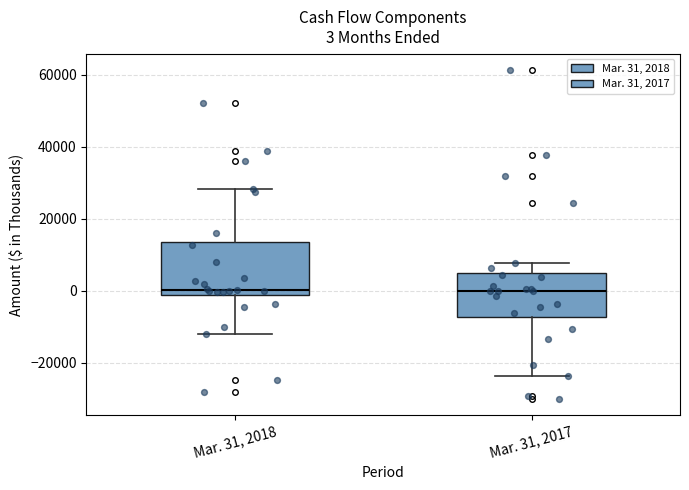

Comparing the boxes themselves (not the whiskers), which one is the tallest?

Mar. 31, 2018